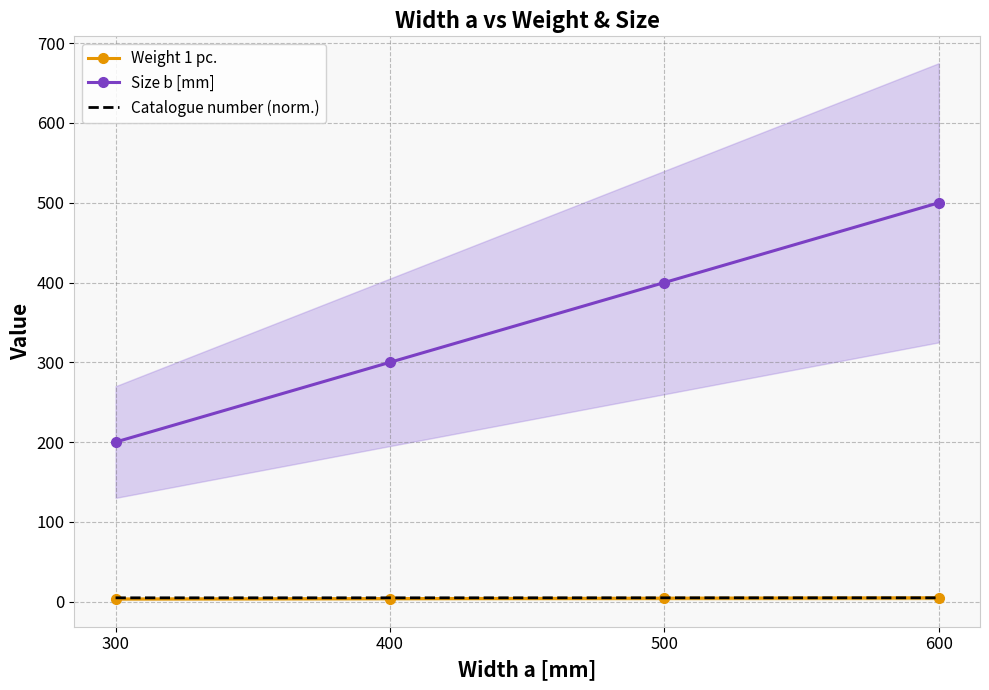

Which series has the largest range (max minus min)?

Size b [mm]